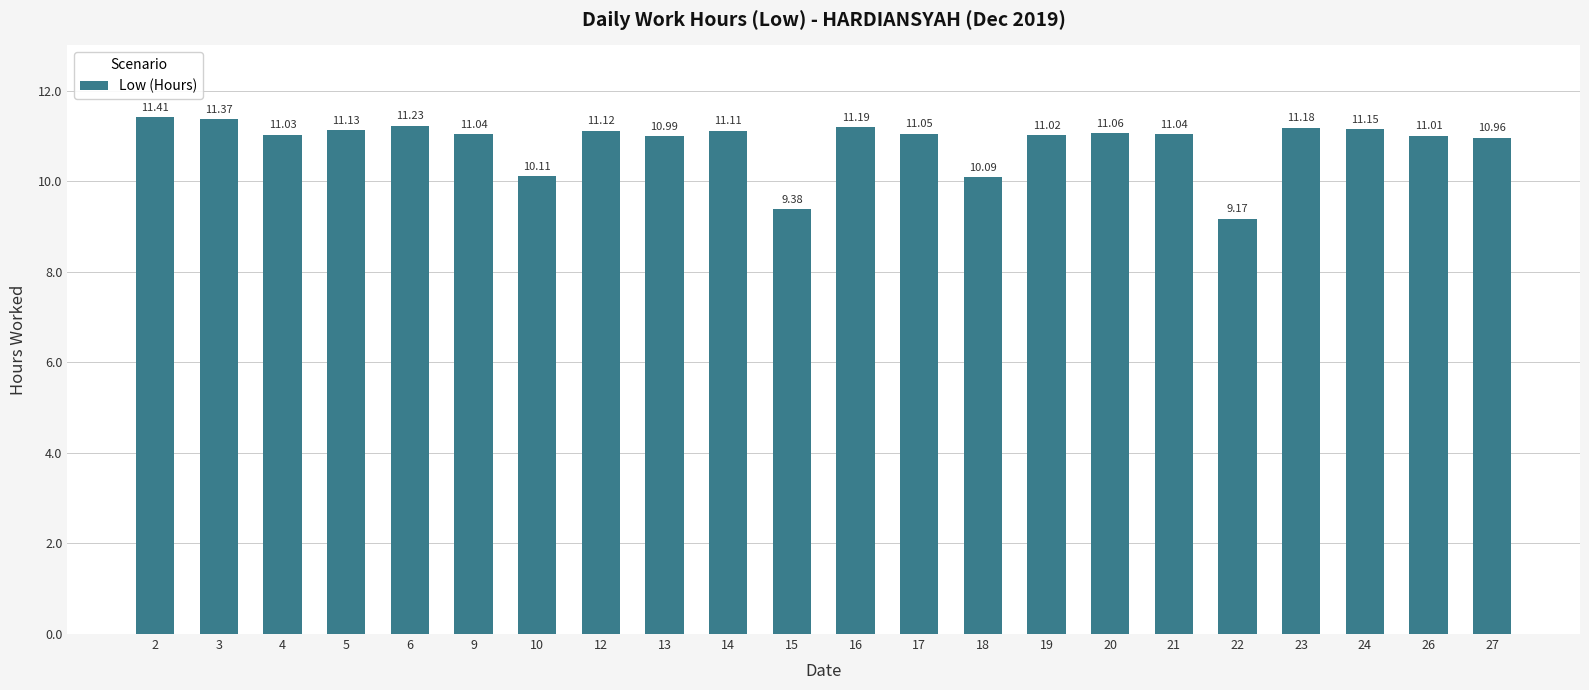

The chart shows a value of 15.3 at 10. True or false?

False